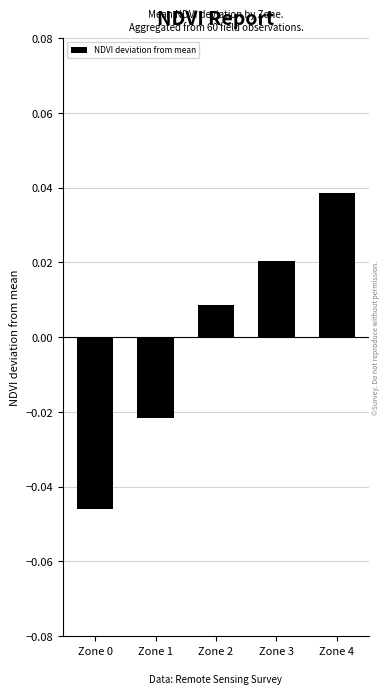

Where does the data first go above 0?

Zone 2